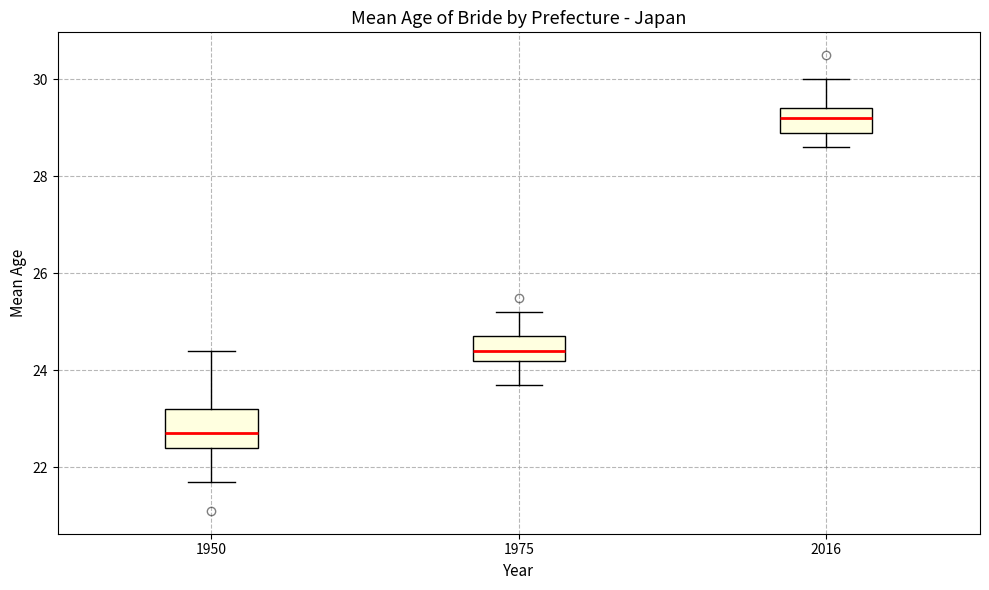

Reading left to right, transcribe this box plot: for each box, give where its median line is, the range the box spans, and where its two whiskers end, as read against the y-axis. The values are not printed on the chart, so give them approximately, as read against the axis.

1950: median 22.8, box 22.4 to 23.2, whiskers 21.8 to 24.4
1975: median 24.4, box 24.2 to 24.8, whiskers 23.8 to 25.2
2016: median 29.2, box 29.0 to 29.4, whiskers 28.6 to 30.0